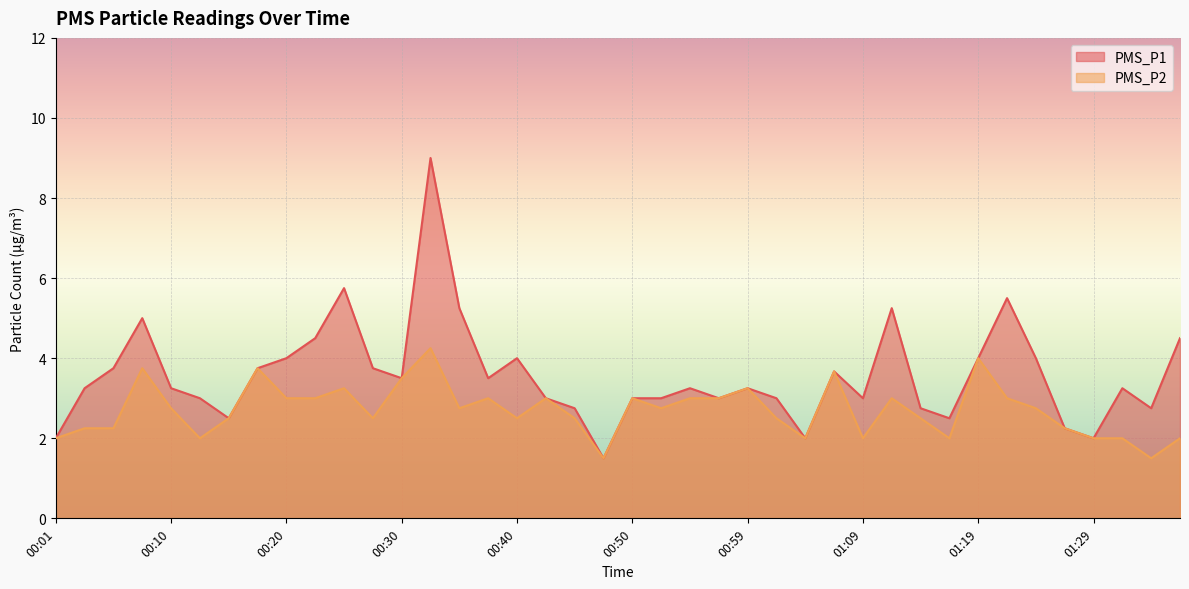

True or false: PMS_P1 and PMS_P2 cross at least once.

False